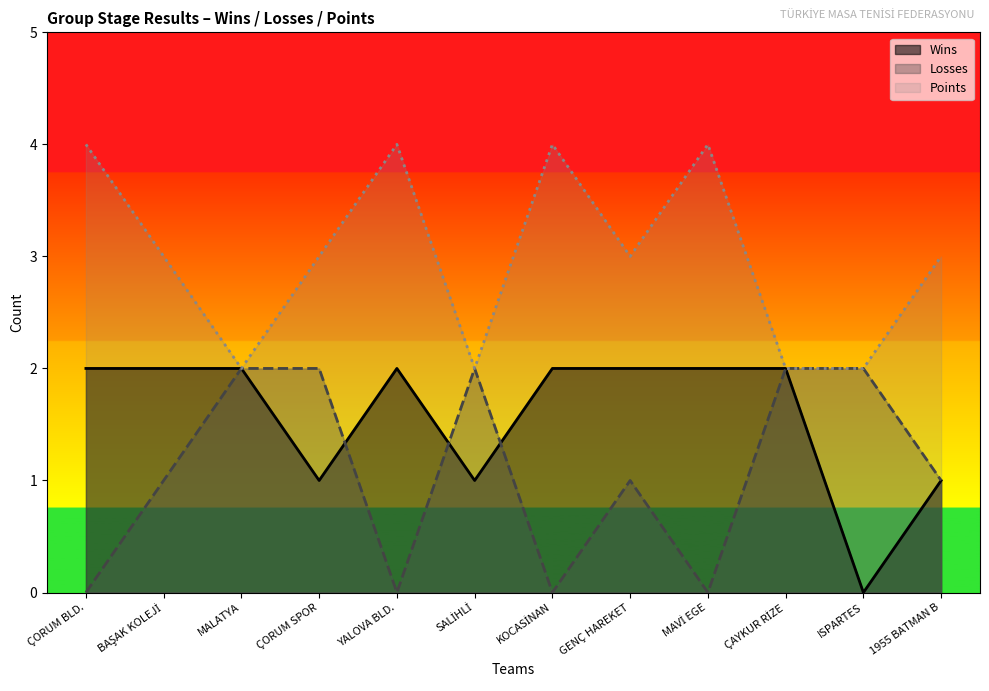

True or false: Losses and Points cross at least once.

False